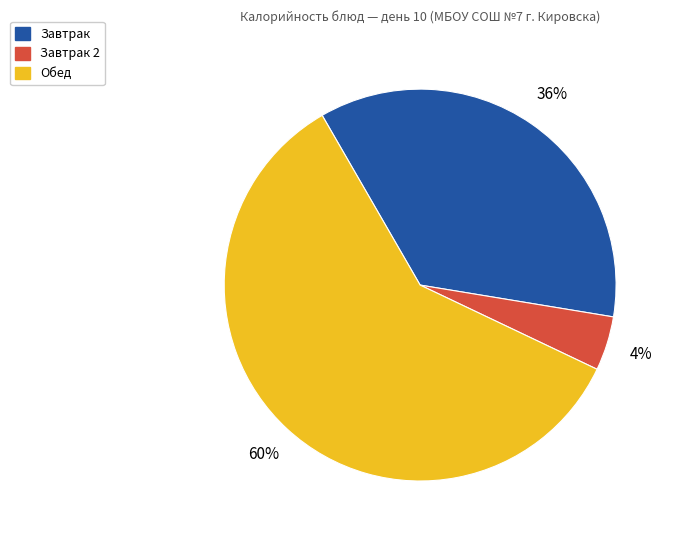

Is there a majority slice in this chart?

Yes